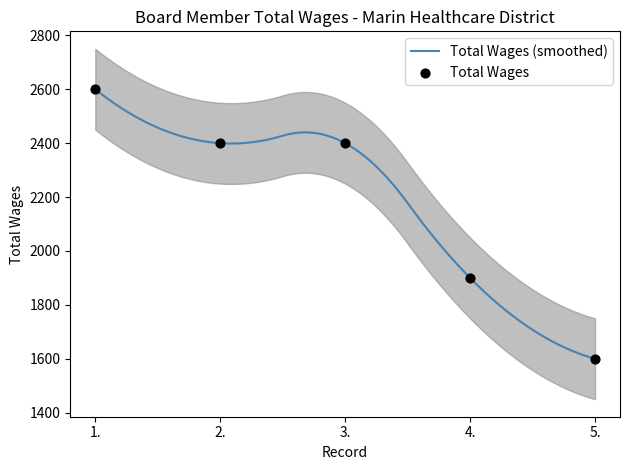

Approximately how many times larger is the value at 1. compared to 2.?

1.1